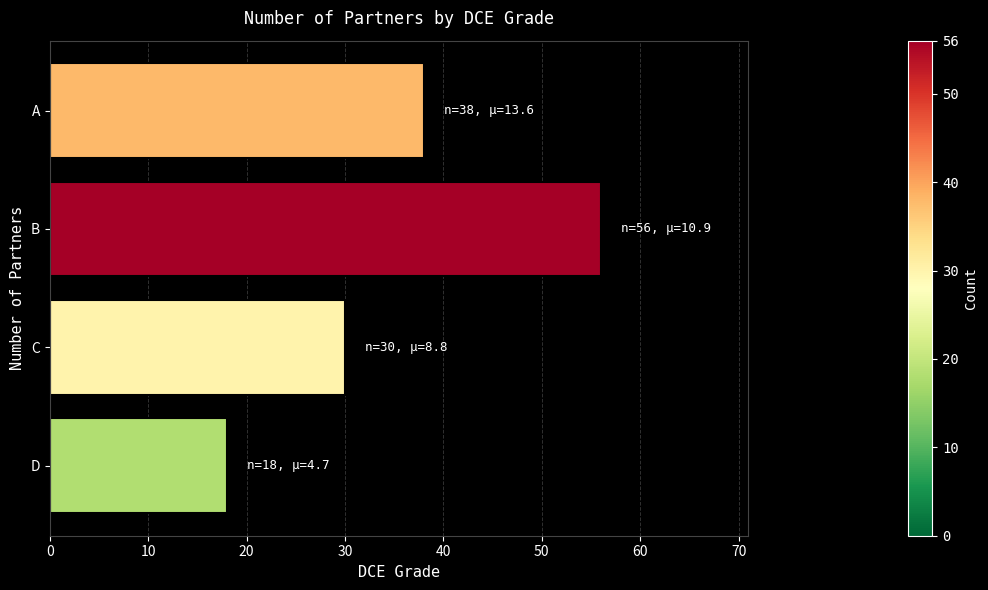

How many bars are there in total?

4